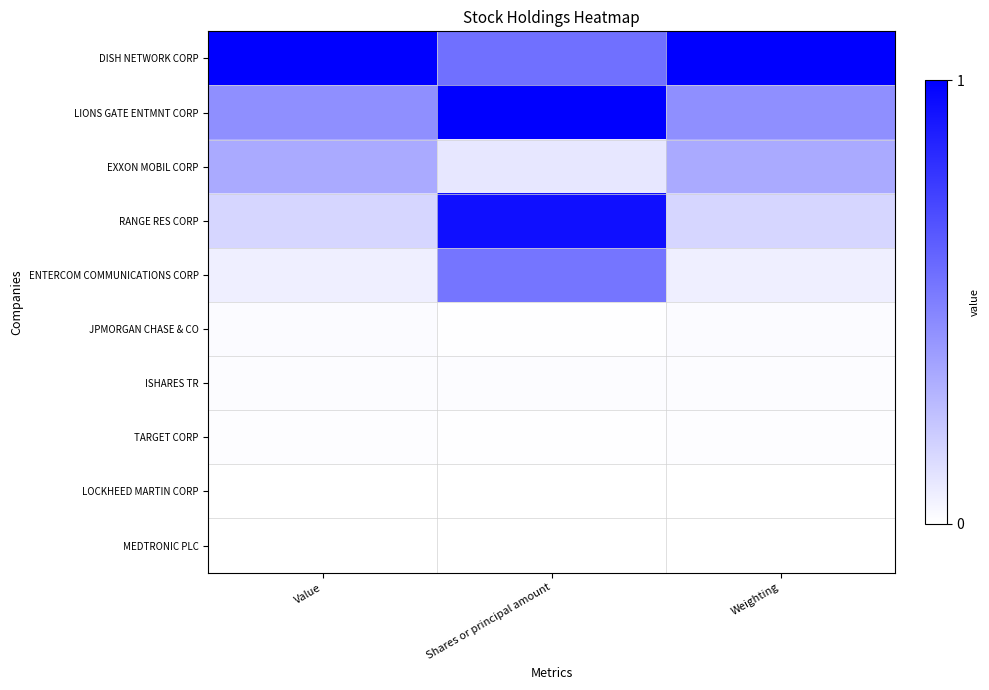

Which has a higher value, Shares or principal amount or Weighting?

Weighting